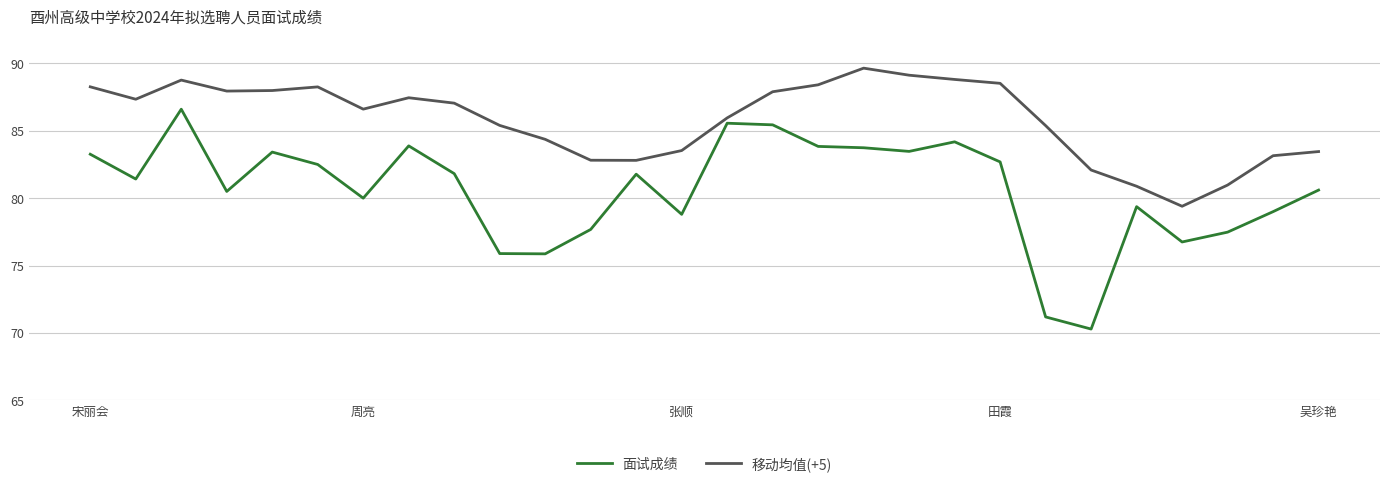

What is the maximum value shown in the chart?

89.6